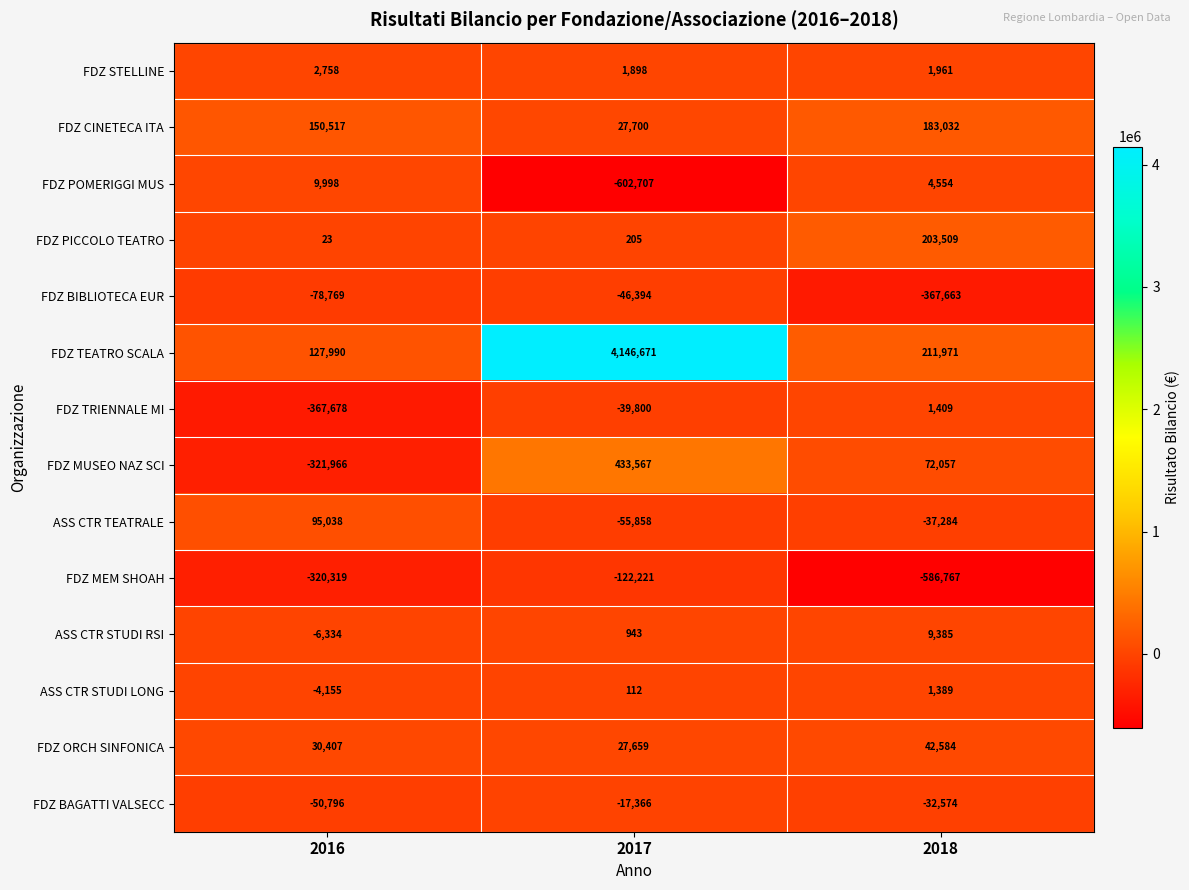

Rank the series by their maximum value, from highest to lowest.

FDZ TEATRO SCALA, FDZ MUSEO NAZ SCI, FDZ PICCOLO TEATRO, FDZ CINETECA ITA, ASS CTR TEATRALE, FDZ ORCH SINFONICA, FDZ POMERIGGI MUS, ASS CTR STUDI RSI, FDZ STELLINE, FDZ TRIENNALE MI, ASS CTR STUDI LONG, FDZ BAGATTI VALSECC, FDZ BIBLIOTECA EUR, FDZ MEM SHOAH